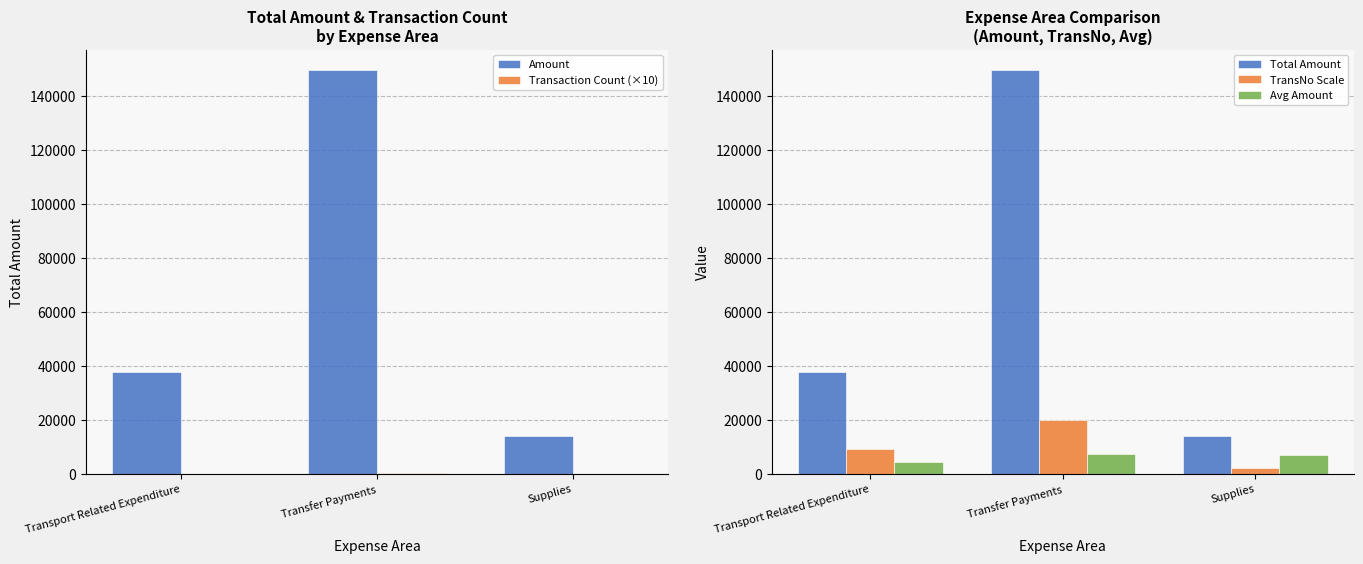

What is the approximate value of TransNo Scale at Transport Related Expenditure?

9000.0